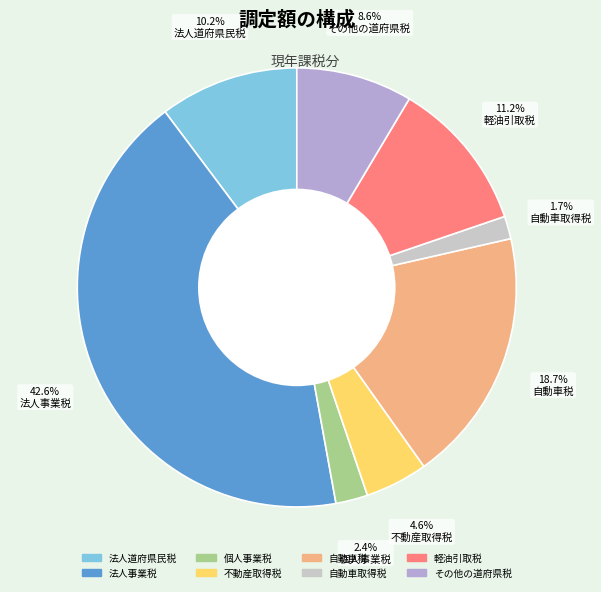

To the nearest percent, what portion does その他の道府県税 represent?

9%